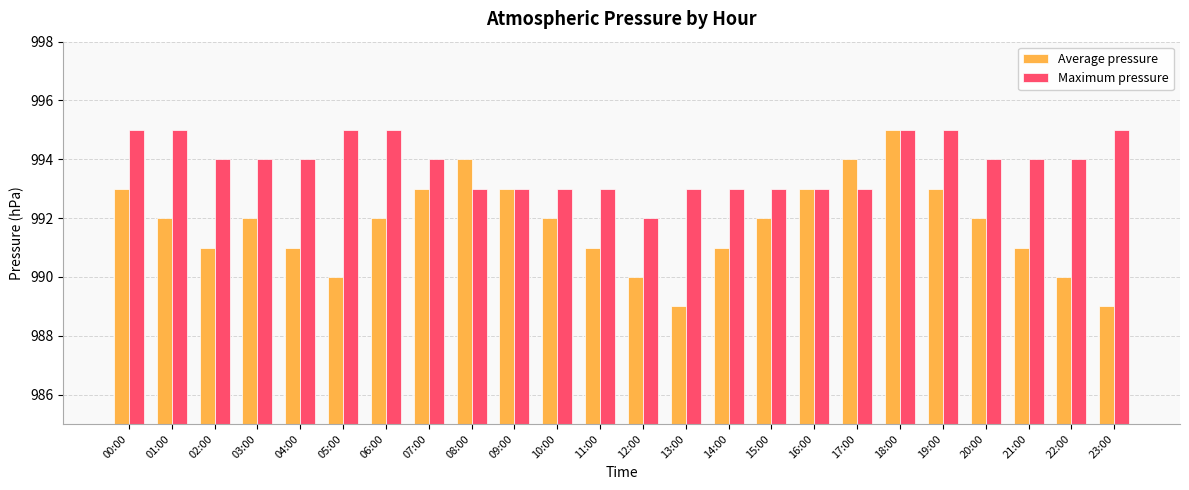

Which series has the largest total across all categories?

Maximum pressure